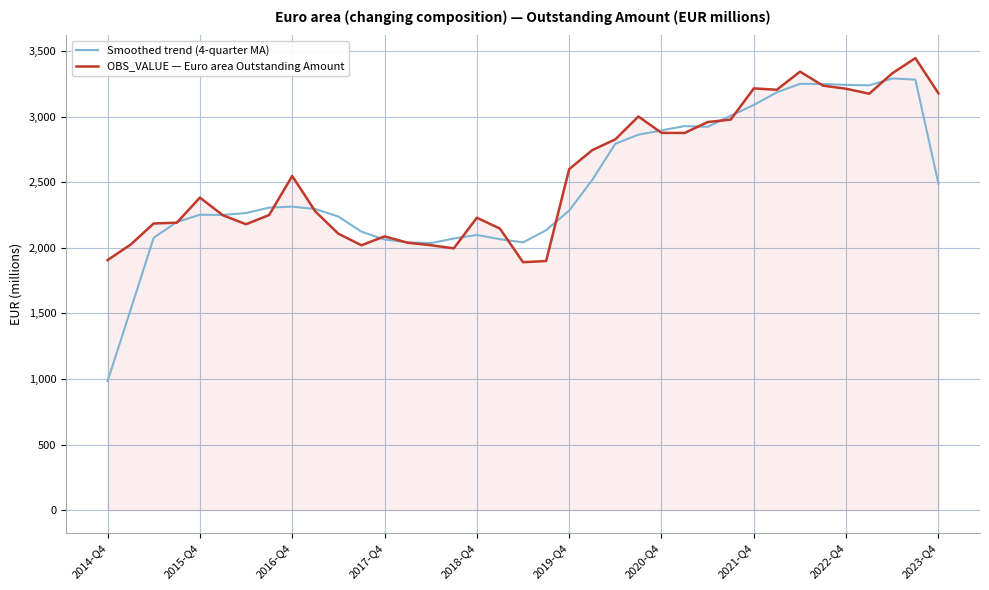

List the series in order of their peak value, highest first.

OBS_VALUE — Euro area Outstanding Amount, Smoothed trend (4-quarter MA)